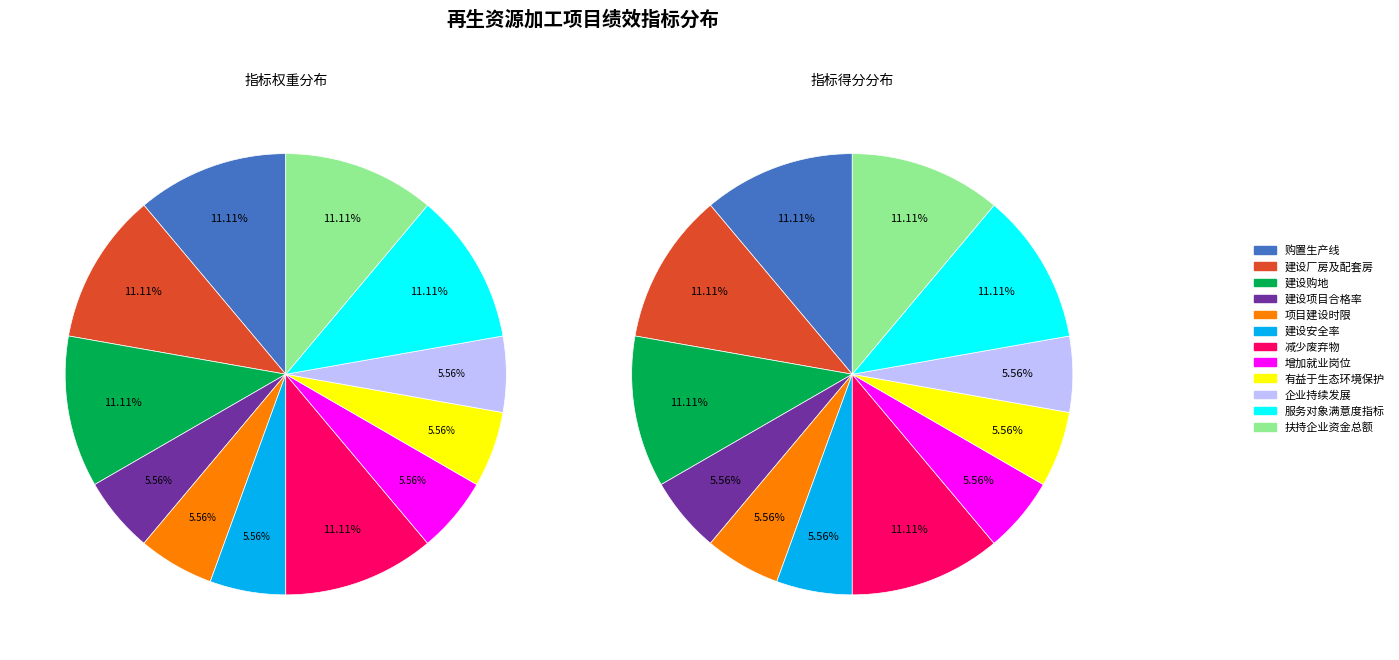

To the nearest percent, what is the average slice percentage?

8%